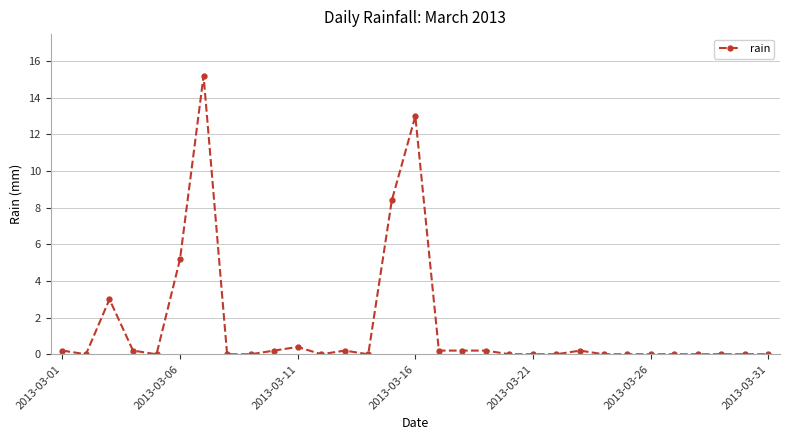

What is the maximum value shown in the chart?

15.2